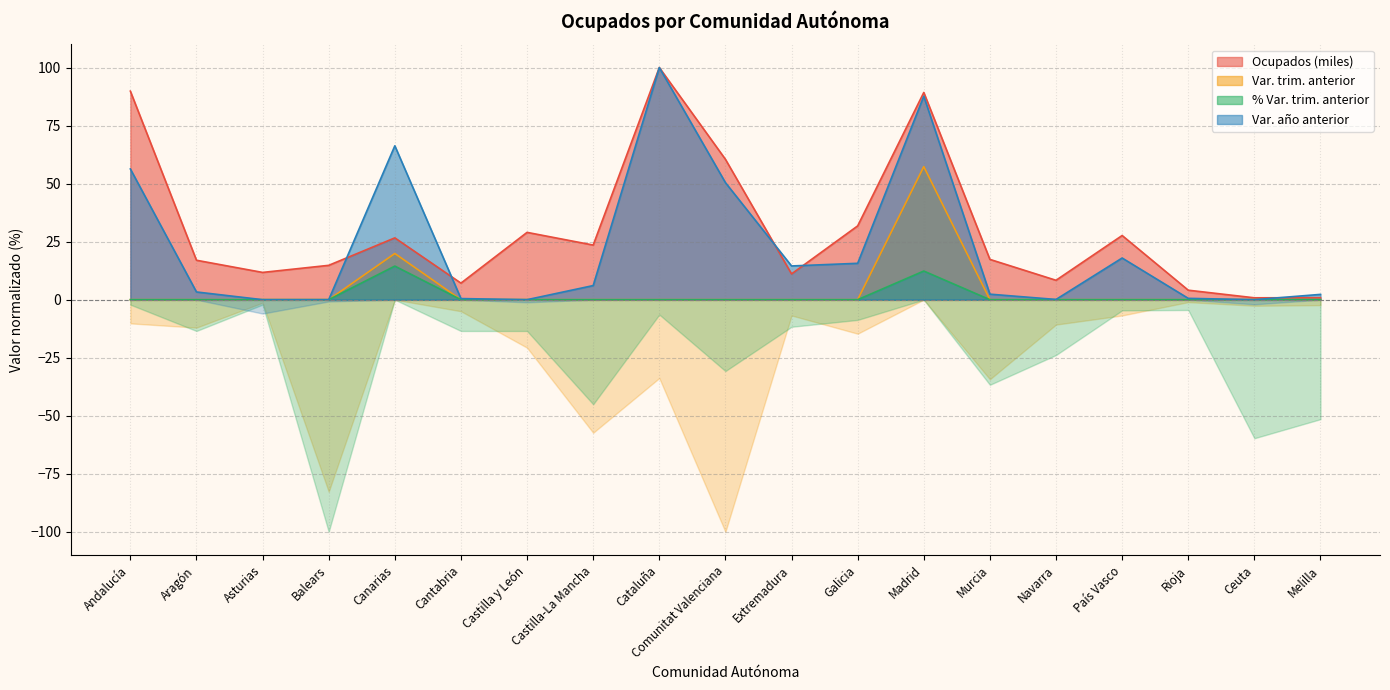

In Ocupados (miles), how many points are lower than both neighbors (excluding endpoints)?

6